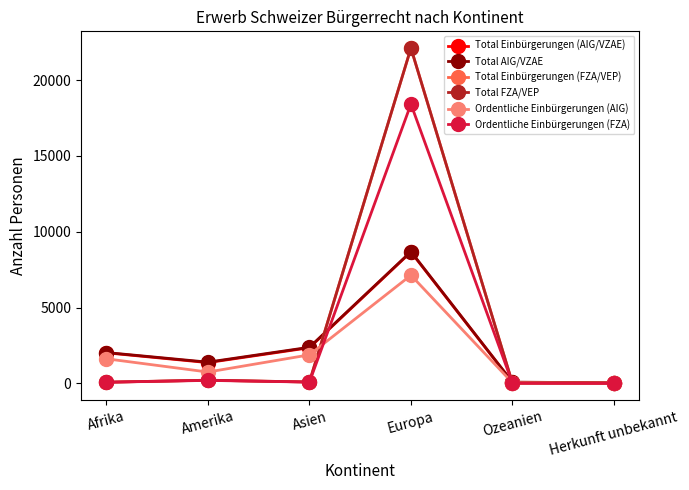

What is the difference between the second highest and second lowest values in the Total Einbürgerungen (FZA/VEP) series?

196